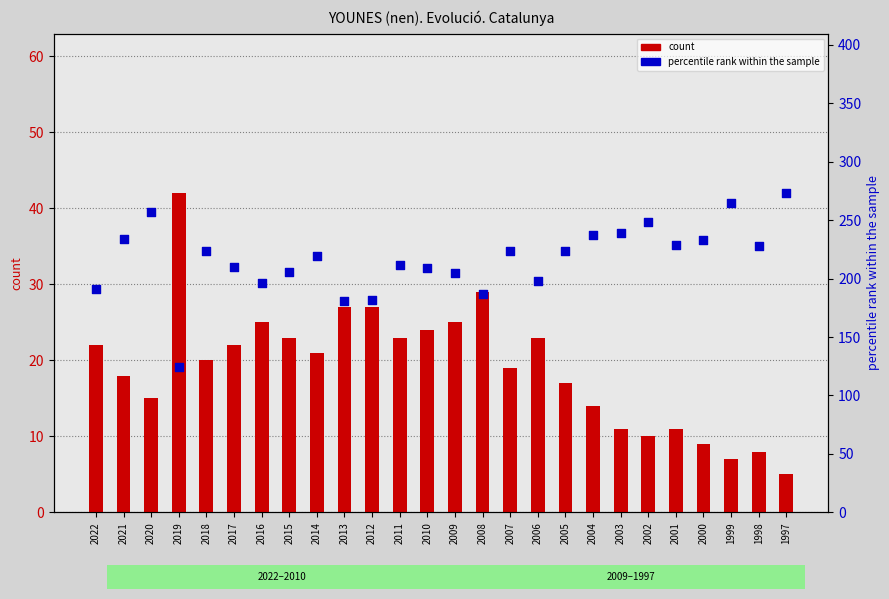

Is the value of count at 2011 greater than the value of percentile rank within the sample at 2005?

No